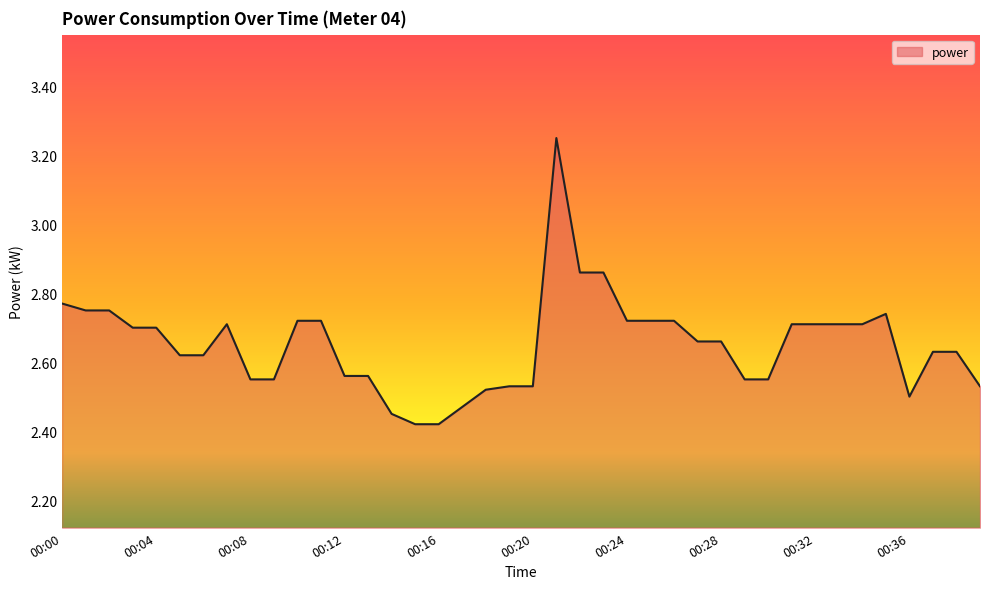

What is the sum of all values?

106.0